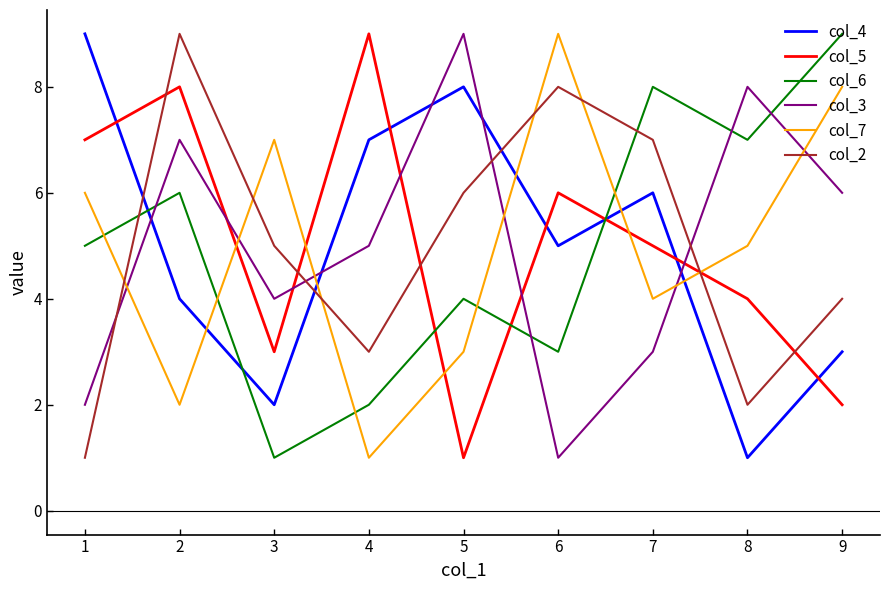

Count the col_2 values in the range 3 to 7.

5